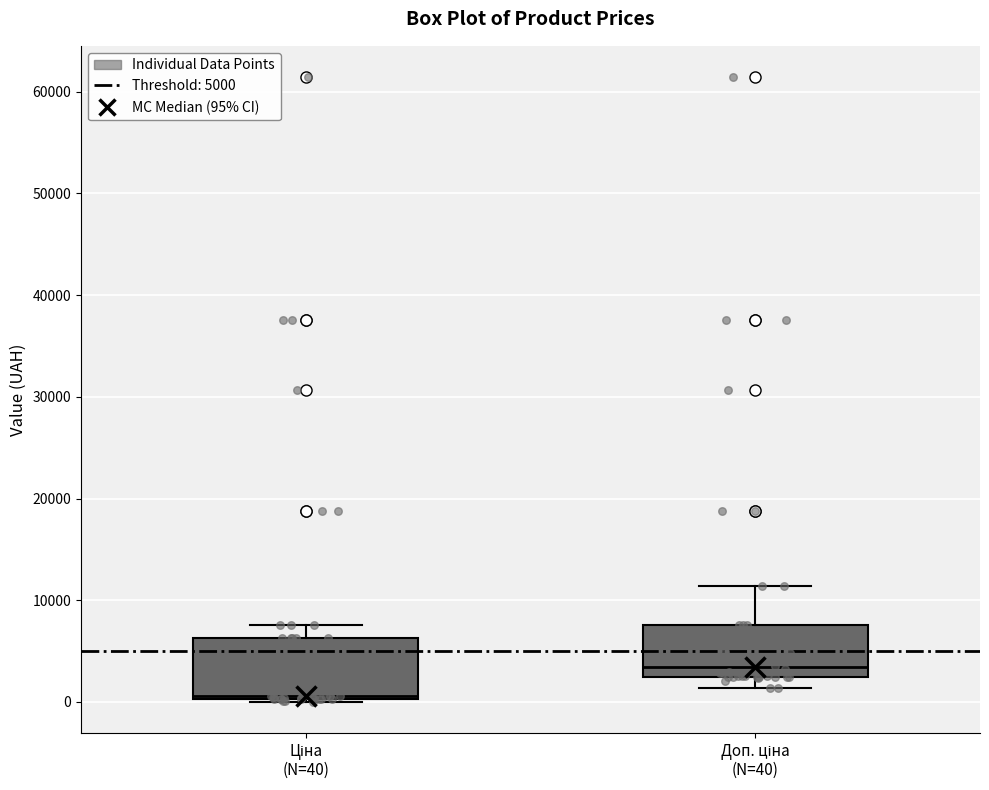

Reading left to right, read every box against the y-axis: the position of its median line, the range the box covers, and the ends of its whiskers. The values are not printed on the chart, so give them approximately, as read against the axis.

Ціна (N=40): median 1000, box 0 to 6000, whiskers 0 to 8000
Доп. ціна (N=40): median 3000, box 2000 to 8000, whiskers 1000 to 11000